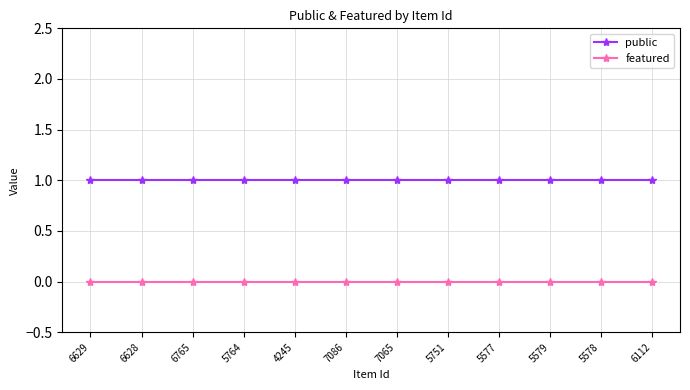

How many lines are shown in the chart?

2